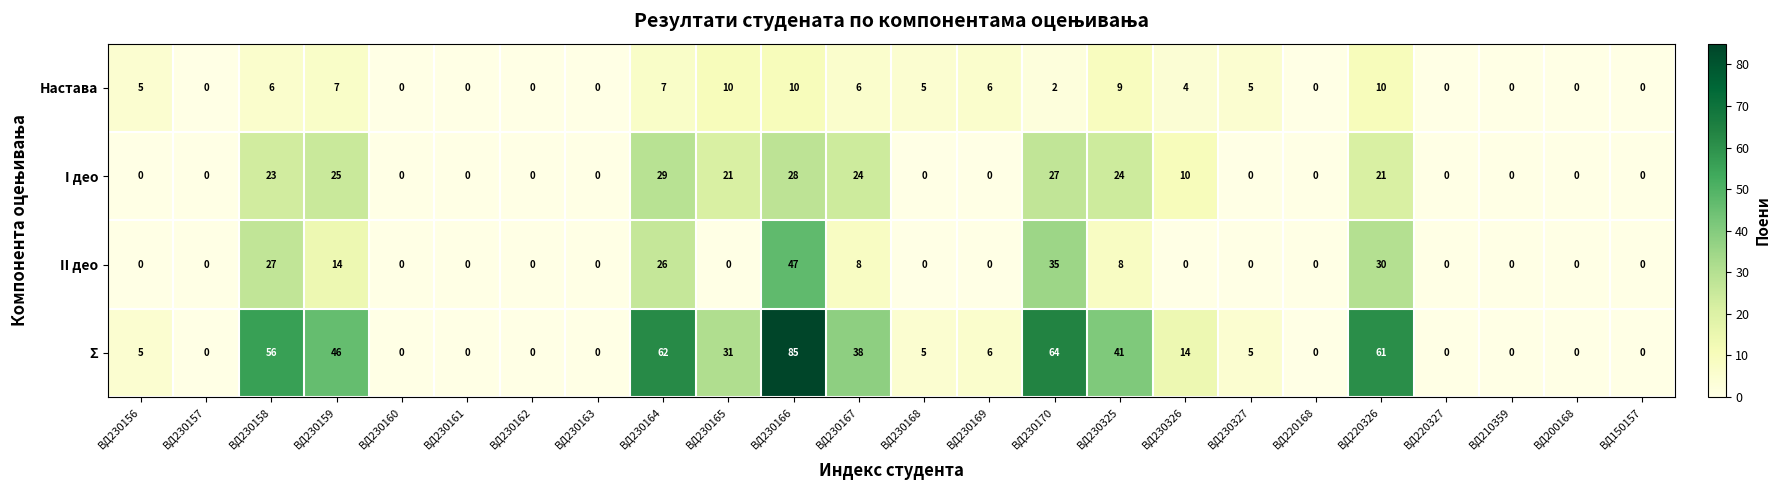

How many distinct data groups are displayed?

4